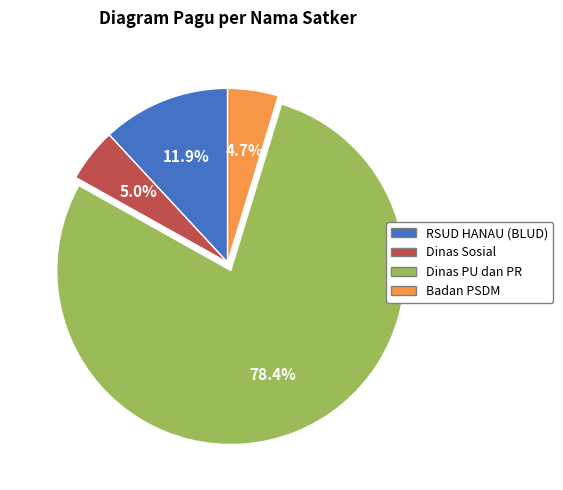

Count the number of slices in the pie.

4